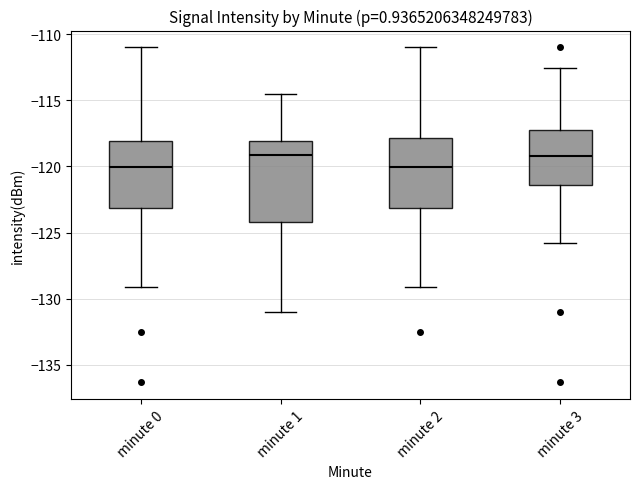

Reading left to right, transcribe this box plot: for each box, give where its median line is, the range the box spans, and where its two whiskers end, as read against the y-axis. The values are not printed on the chart, so give them approximately, as read against the axis.

minute 0: median -120.0, box -123.0 to -118.0, whiskers -129.0 to -111.0
minute 1: median -119.0, box -124.0 to -118.0, whiskers -131.0 to -114.5
minute 2: median -120.0, box -123.0 to -118.0, whiskers -129.0 to -111.0
minute 3: median -119.0, box -121.5 to -117.5, whiskers -126.0 to -112.5